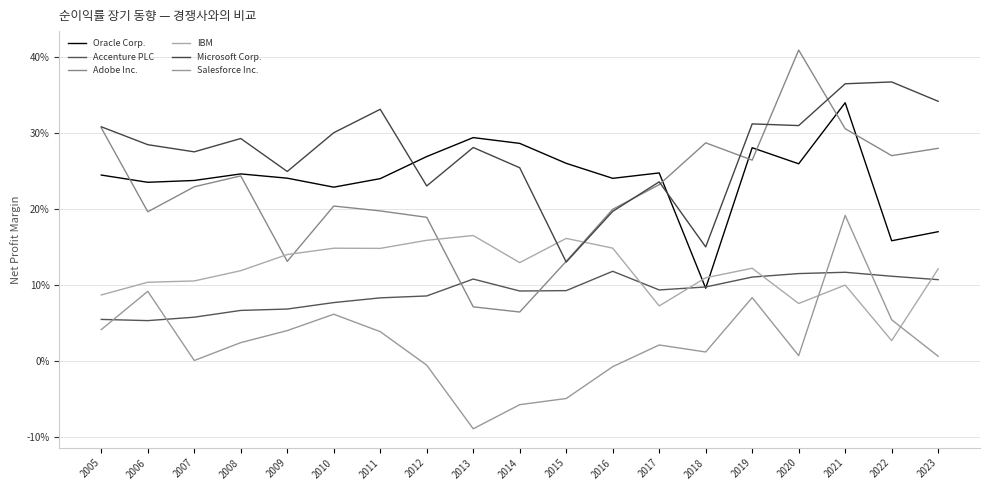

True or false: Microsoft Corp. and Oracle Corp. intersect in this chart.

True